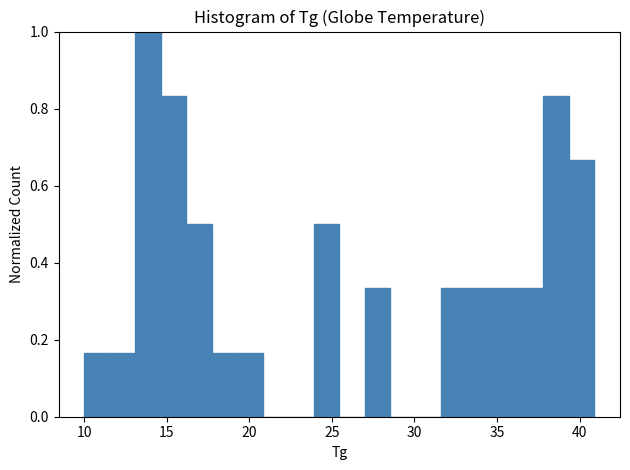

Read against the x-axis, roughly where is the centre of the tallest bar?

14.0